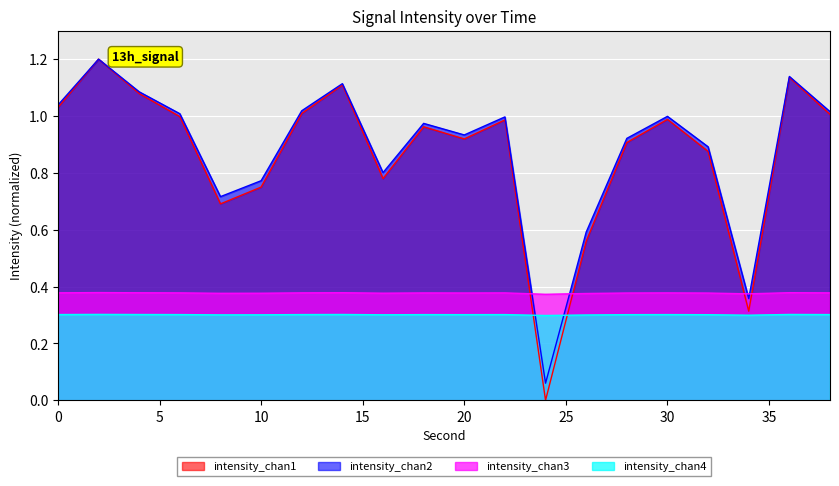

How many interior local peaks (higher than both neighbors) does the data have?

6